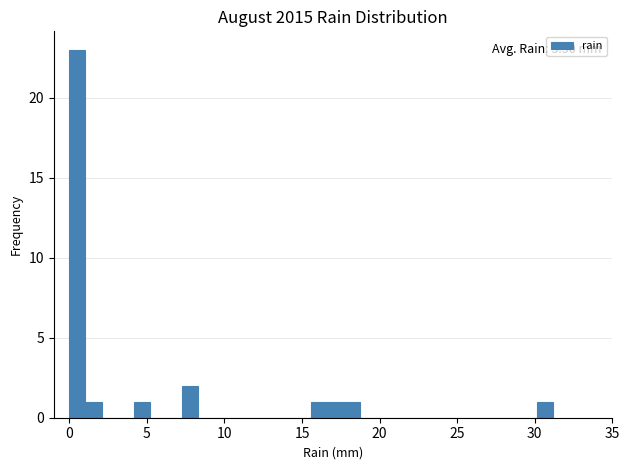

Read against the x-axis, roughly where is the centre of the tallest bar?

0.5